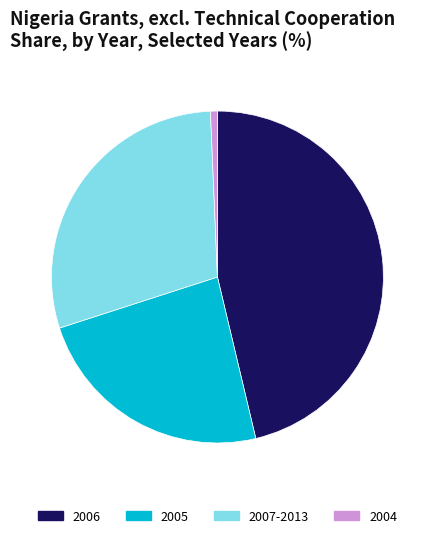

Does 2006 account for over 50% of the chart?

No